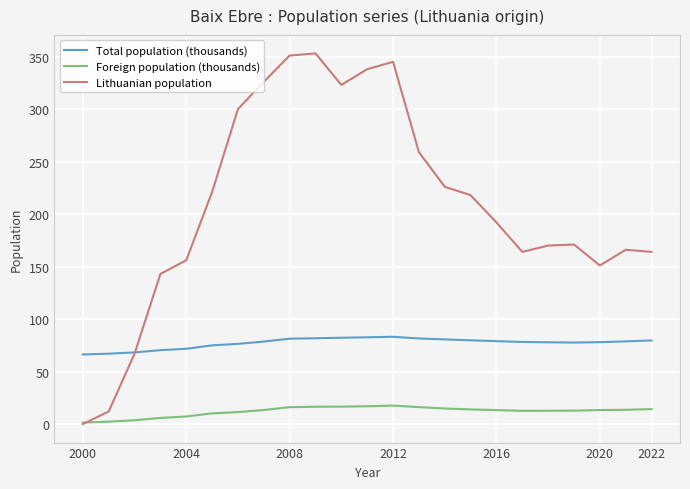

What is the highest value of the Total population (thousands) series?

83.1